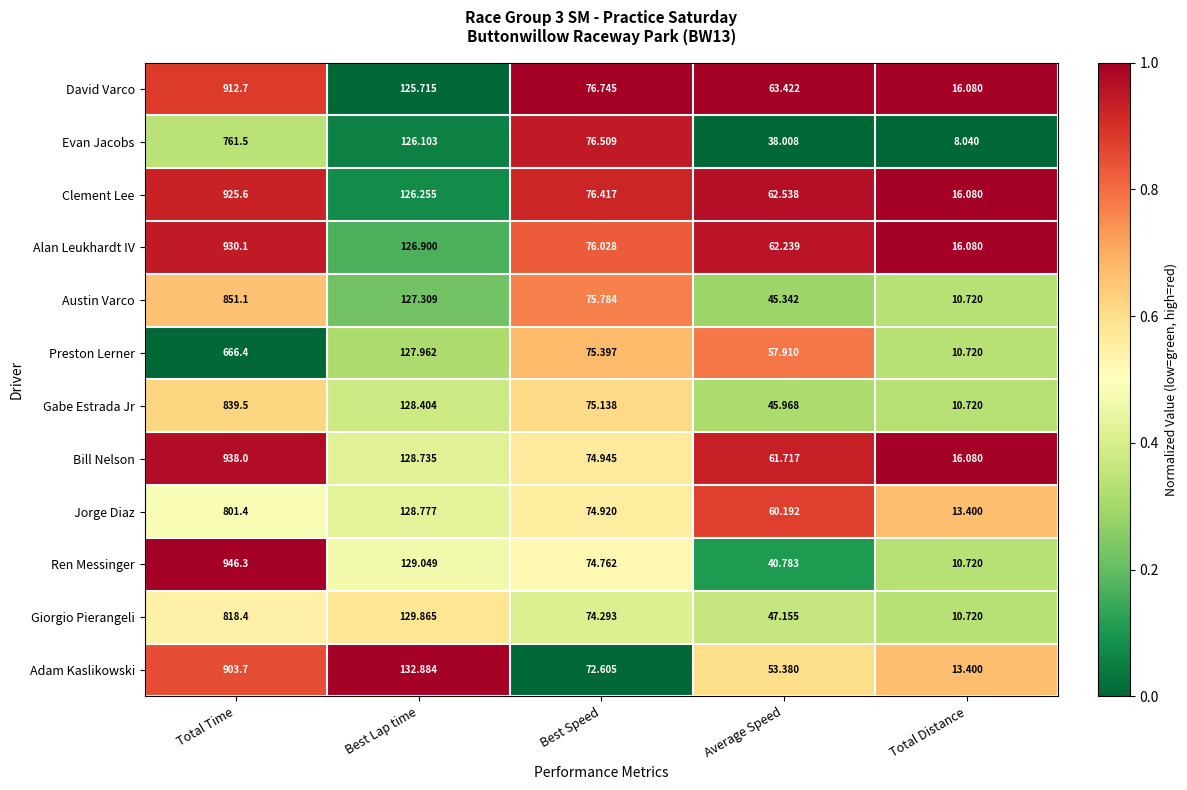

Which series has the largest range (max minus min)?

Ren Messinger